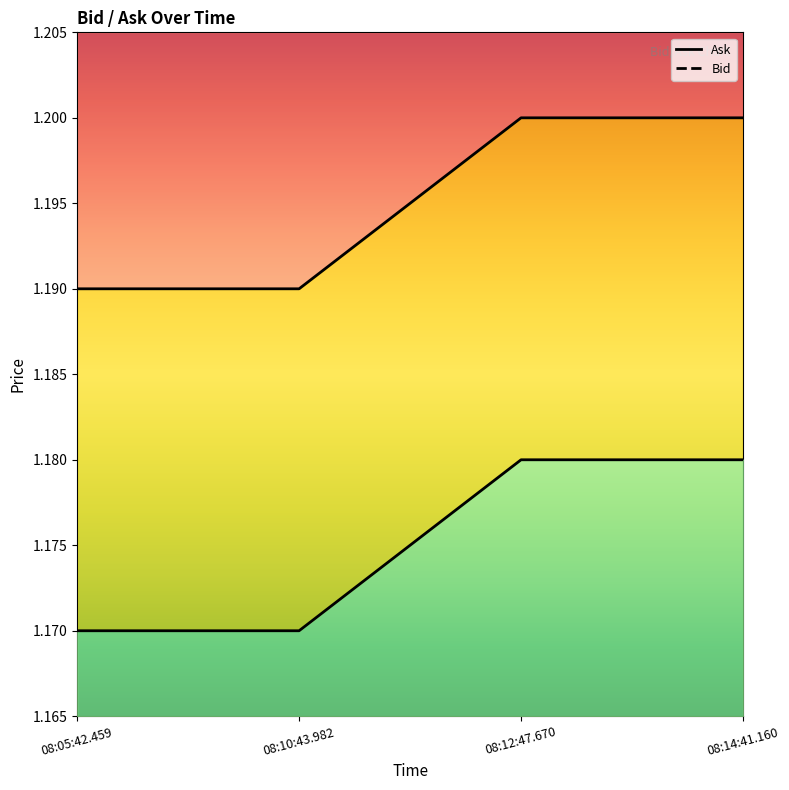

True or false: Bid line and Ask line intersect in this chart.

False